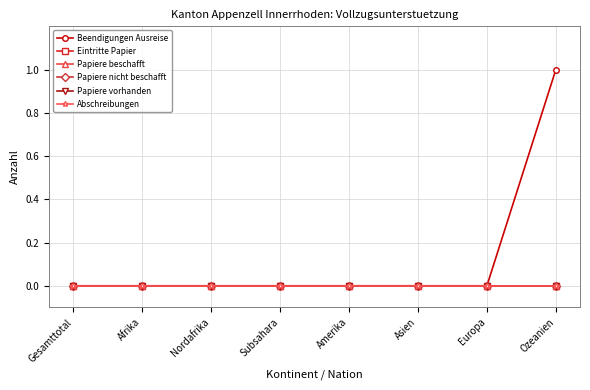

Does the chart have visible grid lines?

Yes